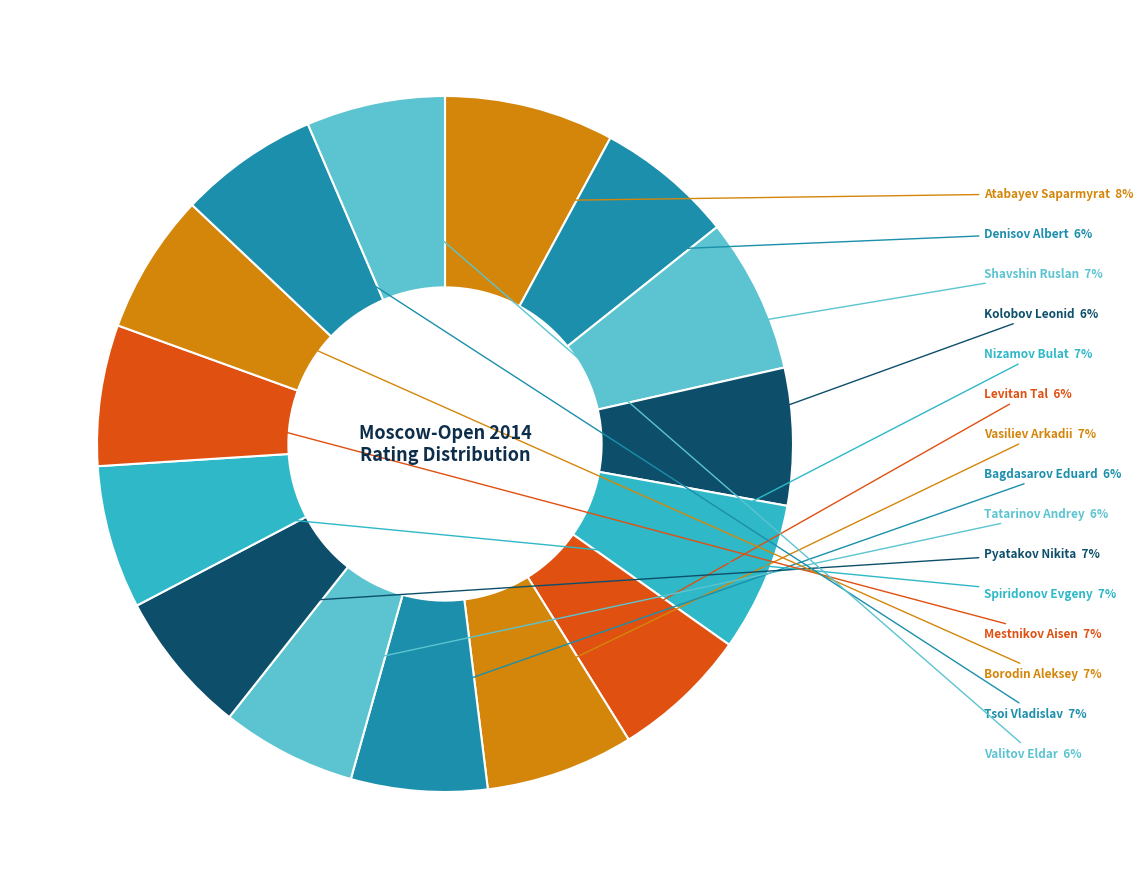

How many segments does this pie chart have?

15